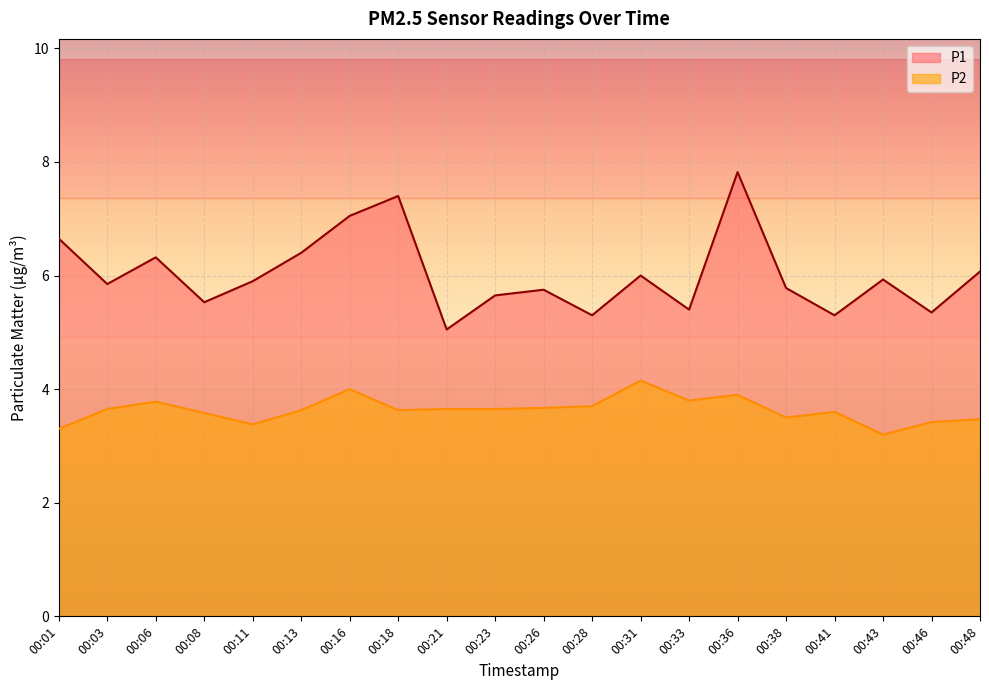

Which category has the lowest value in the P1 series?

00:21